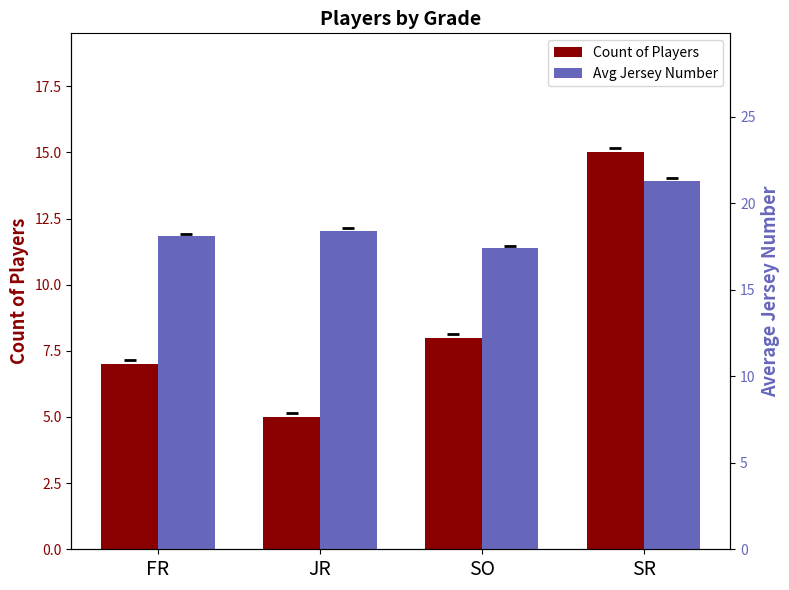

What is the smallest value displayed?

5.0